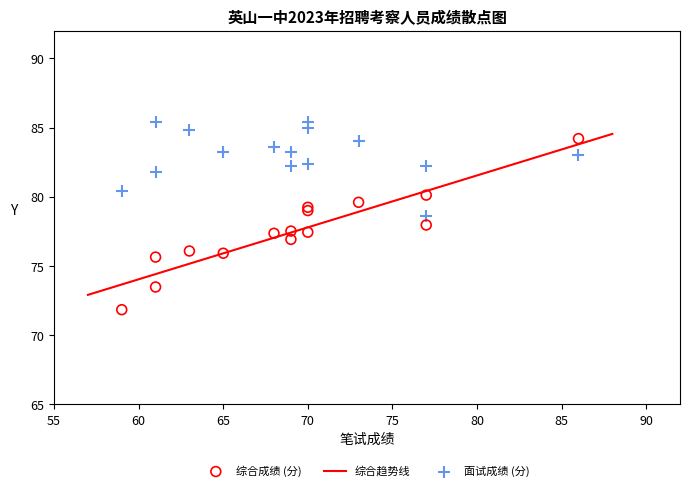

Which series reaches the minimum Y coordinate?

综合成绩 (分)